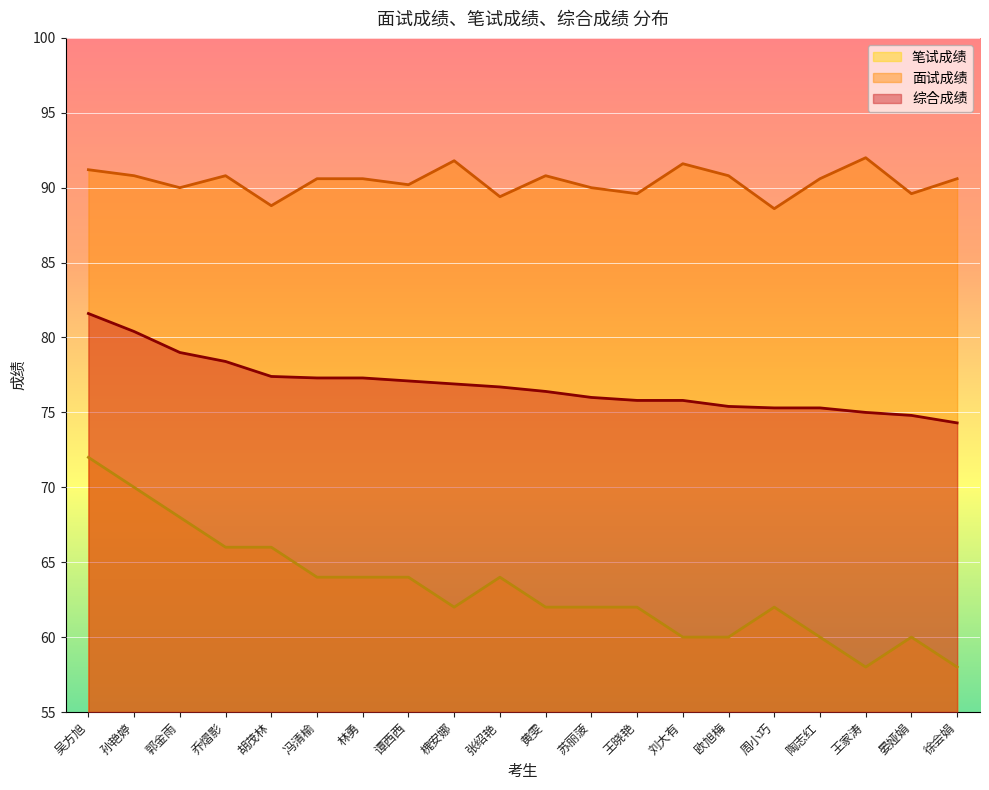

Reading left to right, what are all the values shown in this chart?

综合成绩: 吴方旭=81.6	孙艳婷=80.4	郭金雨=79.0	乔熠影=78.4	胡茂林=77.4	冯清榆=77.3	林勇=77.3	谭西西=77.1	槐安娜=76.9	张绍艳=76.7	黄雯=76.4	苏丽菠=76.0	王晓艳=75.8	刘大有=75.8	欧旭梅=75.4	周小巧=75.3	陶志红=75.3	王家涛=75.0	晏娅娟=74.8	徐会娟=74.3
面试成绩: 吴方旭=91.2	孙艳婷=90.8	郭金雨=90.0	乔熠影=90.8	胡茂林=88.8	冯清榆=90.6	林勇=90.6	谭西西=90.2	槐安娜=91.8	张绍艳=89.4	黄雯=90.8	苏丽菠=90.0	王晓艳=89.6	刘大有=91.6	欧旭梅=90.8	周小巧=88.6	陶志红=90.6	王家涛=92.0	晏娅娟=89.6	徐会娟=90.6
笔试成绩: 吴方旭=72.0	孙艳婷=70.0	郭金雨=68.0	乔熠影=66.0	胡茂林=66.0	冯清榆=64.0	林勇=64.0	谭西西=64.0	槐安娜=62.0	张绍艳=64.0	黄雯=62.0	苏丽菠=62.0	王晓艳=62.0	刘大有=60.0	欧旭梅=60.0	周小巧=62.0	陶志红=60.0	王家涛=58.0	晏娅娟=60.0	徐会娟=58.0